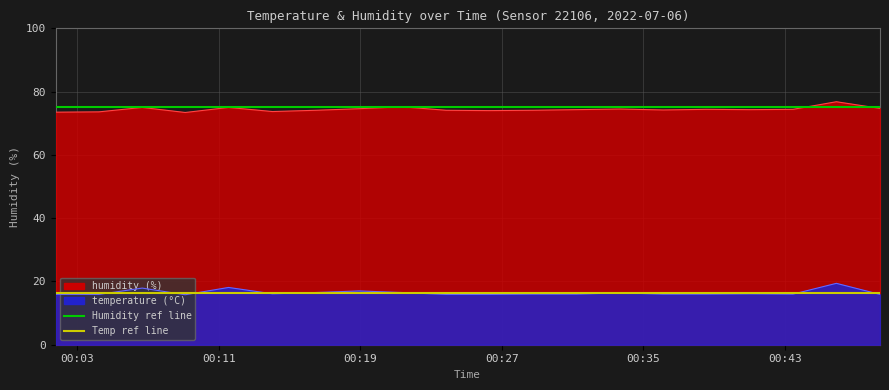

Between 00:00 and 10:00, which is larger?

10:00